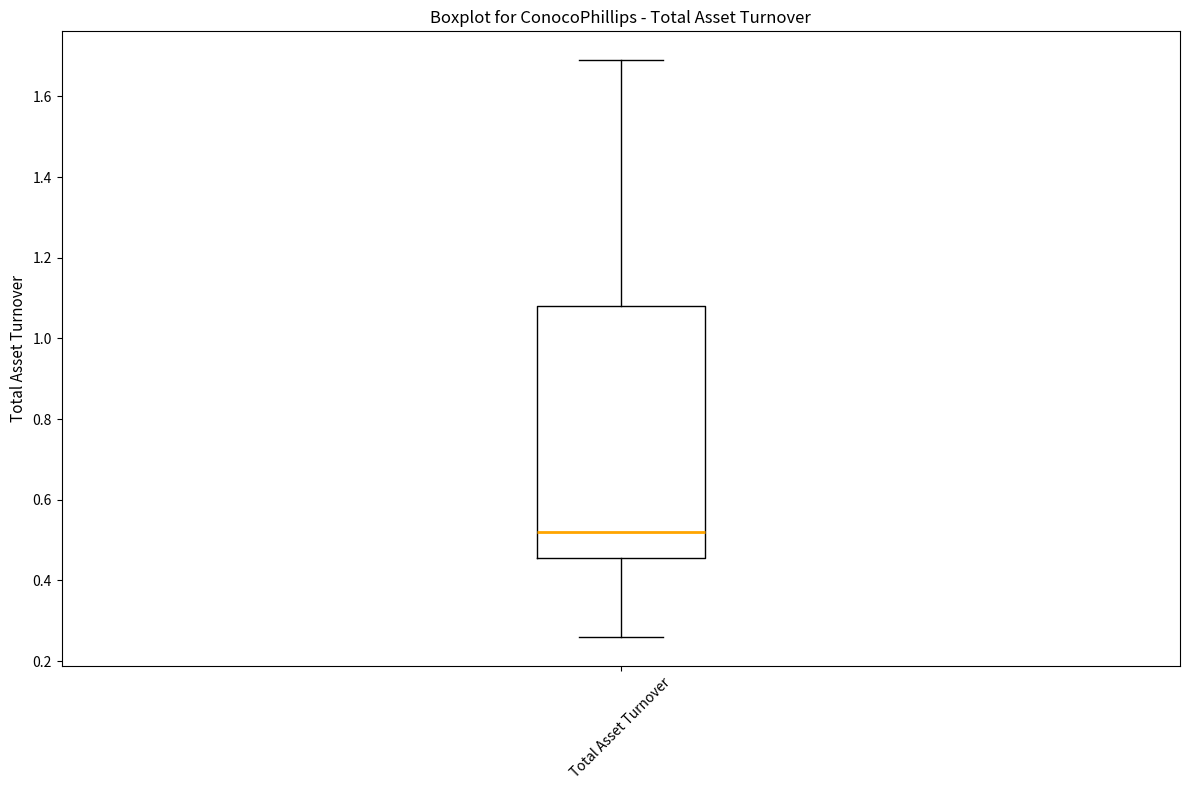

Where is the upper edge of the box for Total Asset Turnover on the y-axis? The values are not printed on the chart, so give them approximately, as read against the axis.

1.08